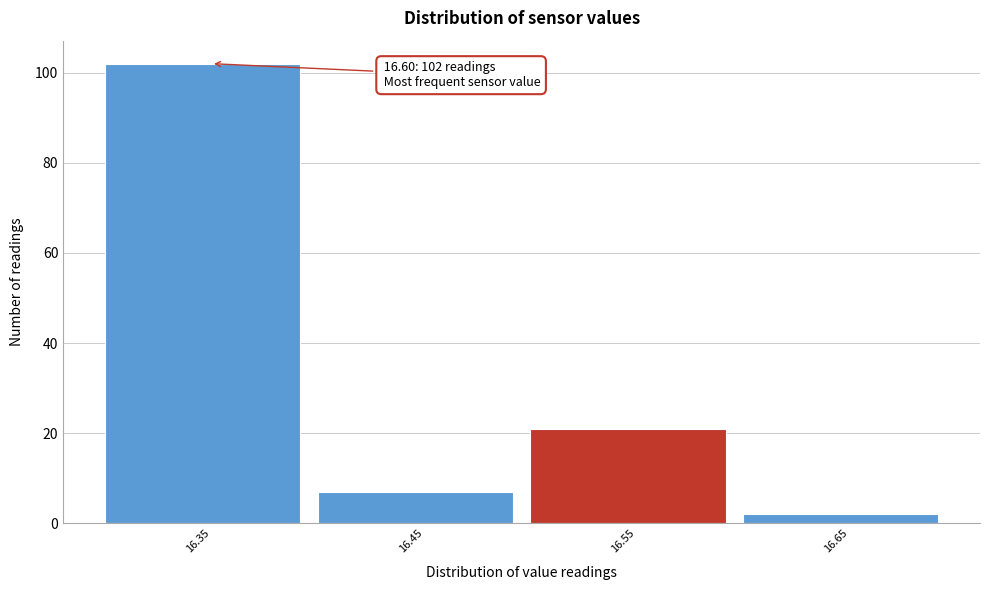

Reading left to right, extract all data points from this chart.

16.35=102	16.45=7	16.55=21	16.65=2